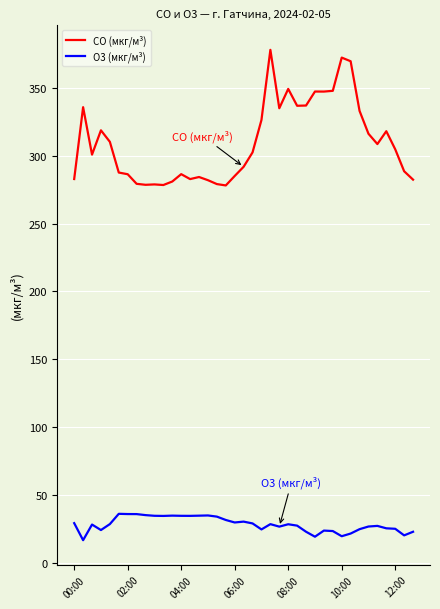

List the series in order of their peak value, highest first.

CO (мкг/м³), O3 (мкг/м³)